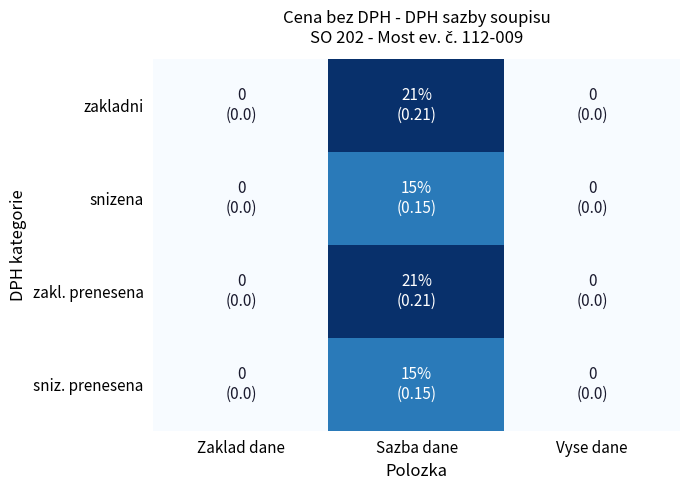

At Zaklad dane, list the series in order from smallest to largest.

zakladni, snizena, zakl. prenesena, sniz. prenesena